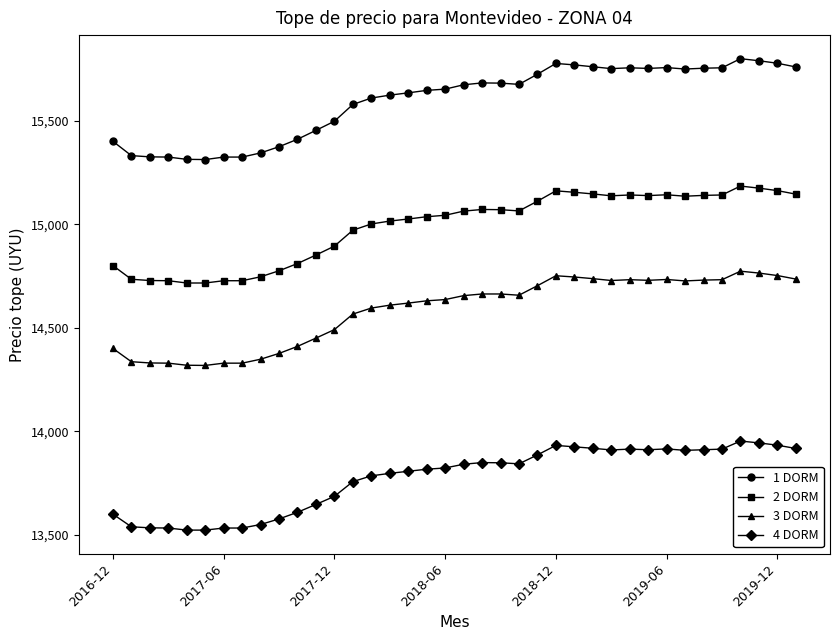

How many lines are shown in the chart?

4